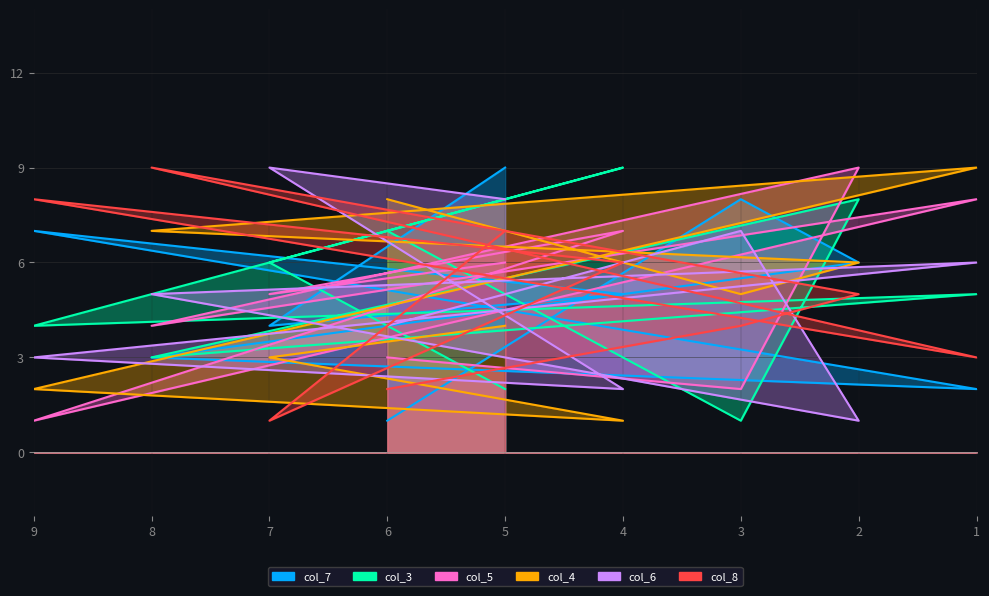

Reading right to left, extract all data points from this chart.

col_7: 5=9	7=4	4=5	9=7	1=2	8=3	2=6	3=8	6=1
col_3: 5=2	7=6	4=9	9=4	1=5	8=3	2=8	3=1	6=7
col_5: 5=6	7=5	4=7	9=1	1=8	8=4	2=9	3=2	6=3
col_4: 5=4	7=3	4=1	9=2	1=9	8=7	2=6	3=5	6=8
col_6: 5=8	7=9	4=2	9=3	1=6	8=5	2=1	3=7	6=4
col_8: 5=7	7=1	4=6	9=8	1=3	8=9	2=5	3=4	6=2